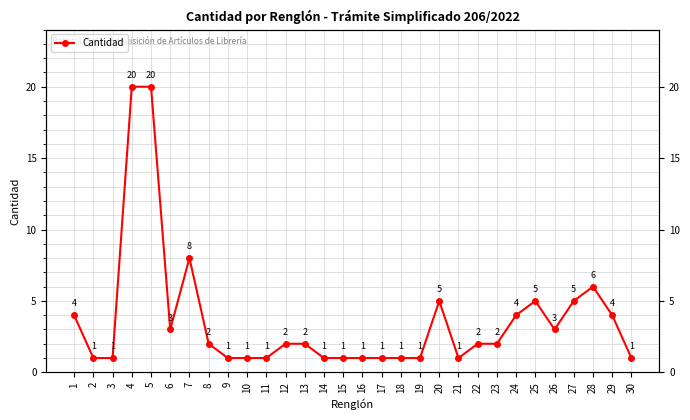

True or false: the data shows 2 at 12.

True